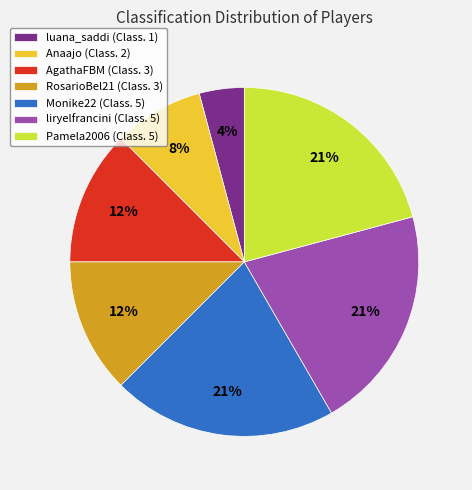

Is there any slice that represents more than half of the pie?

No